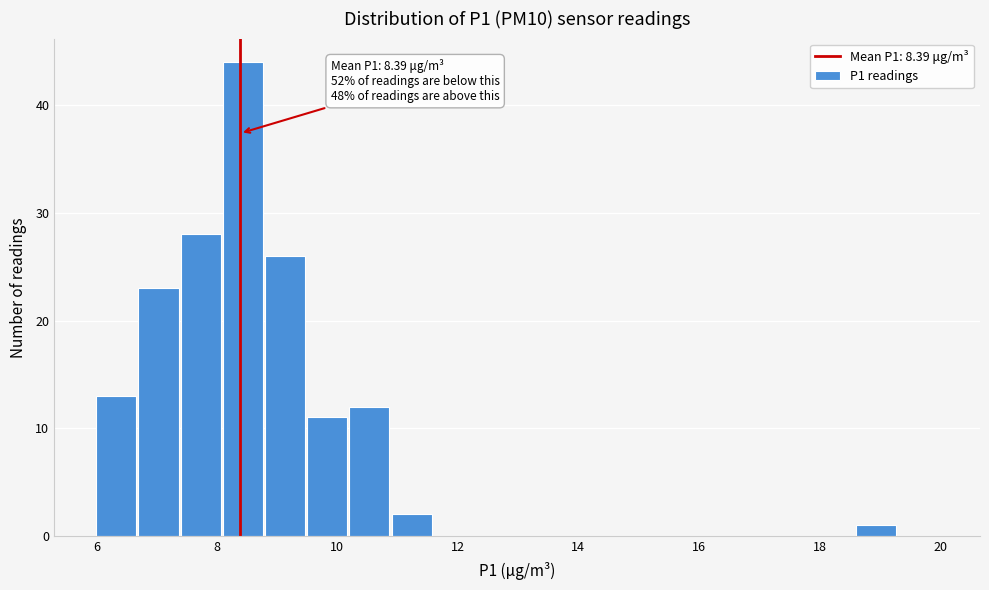

Around what value on the x-axis is the tallest bar? Give the approximate position of its centre, as read against the axis.

8.4